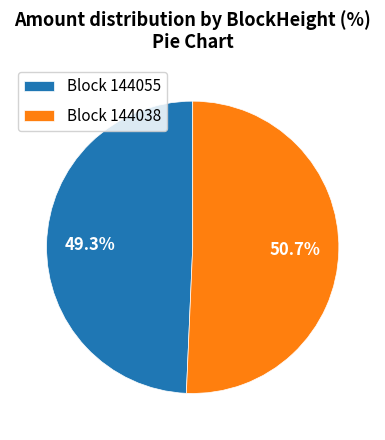

Is the sum of Block 144038 and Block 144055 greater than half?

Yes